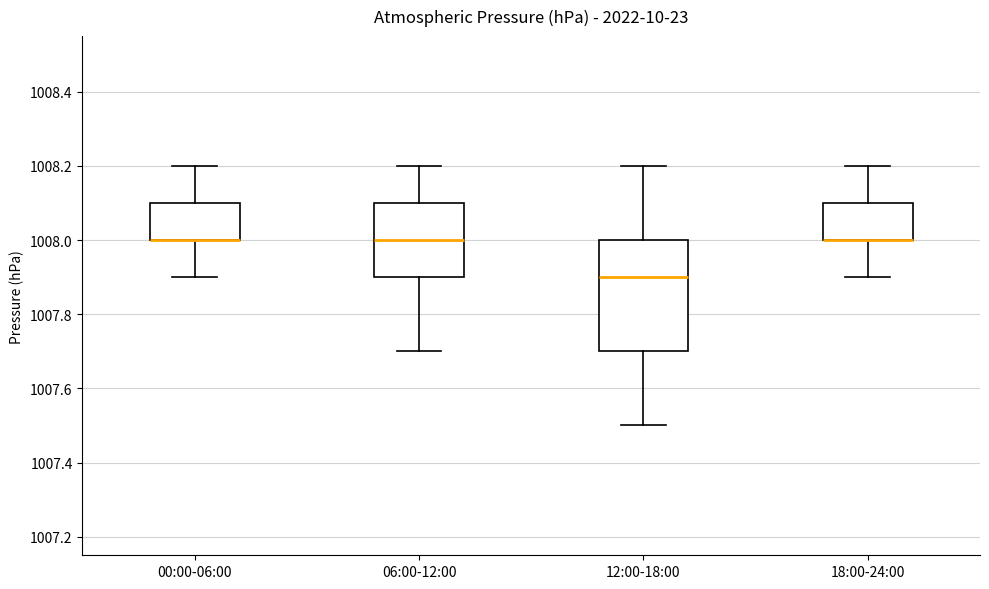

Which box is the tallest, from its lower edge to its upper edge?

12:00-18:00